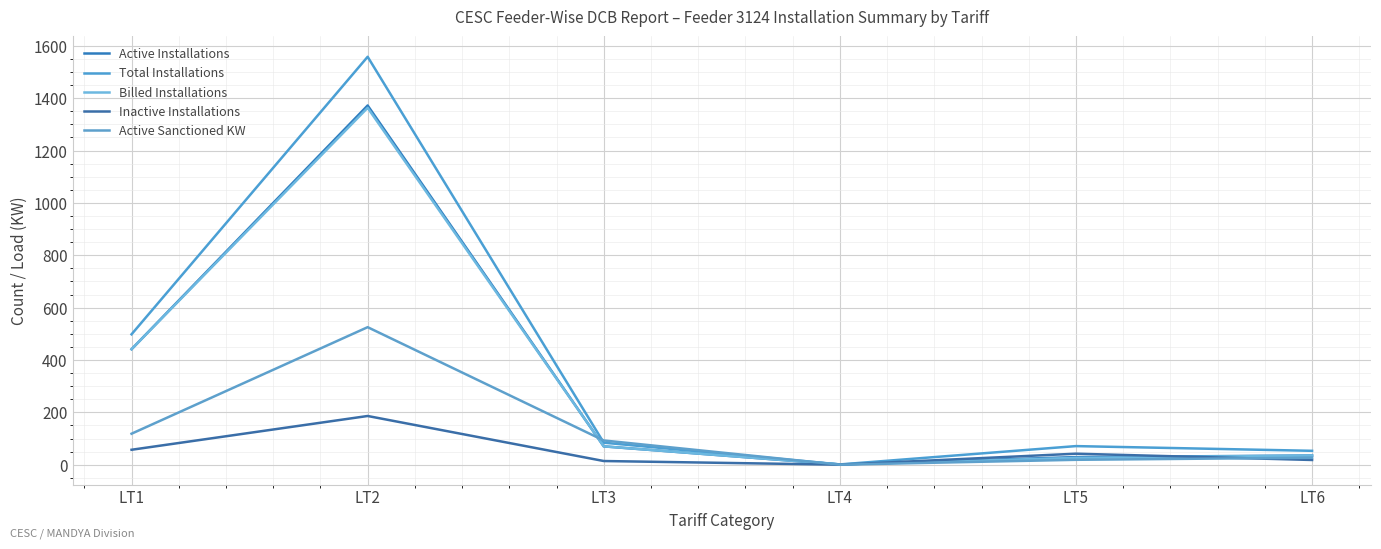

Does the chart have visible grid lines?

Yes